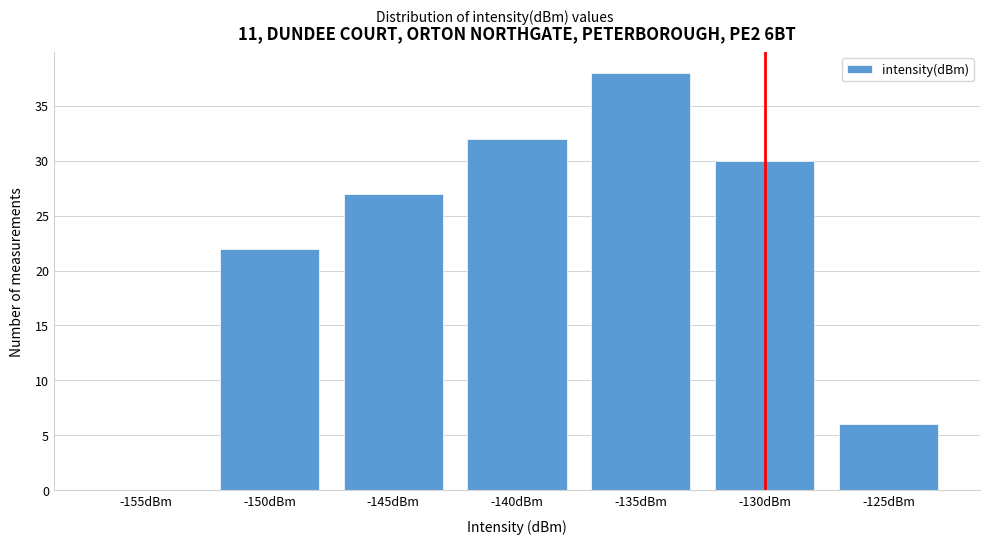

Reading right to left, list all the values displayed in this chart.

-125dBm=6	-130dBm=30	-135dBm=38	-140dBm=32	-145dBm=27	-150dBm=22	-155dBm=0